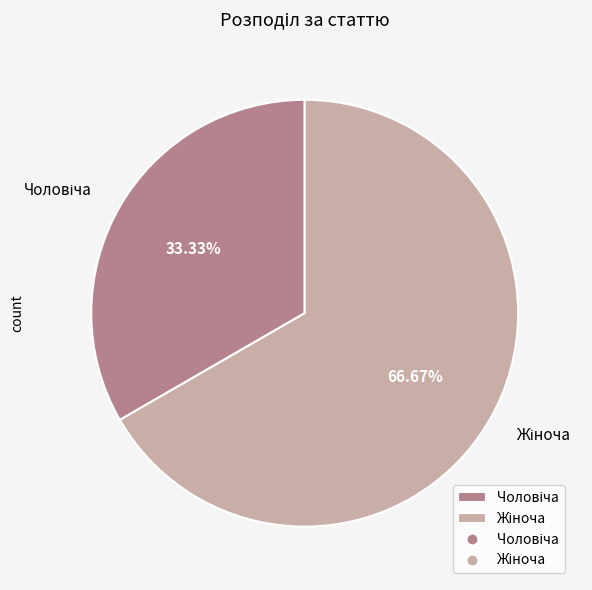

Is there a majority slice in this chart?

Yes